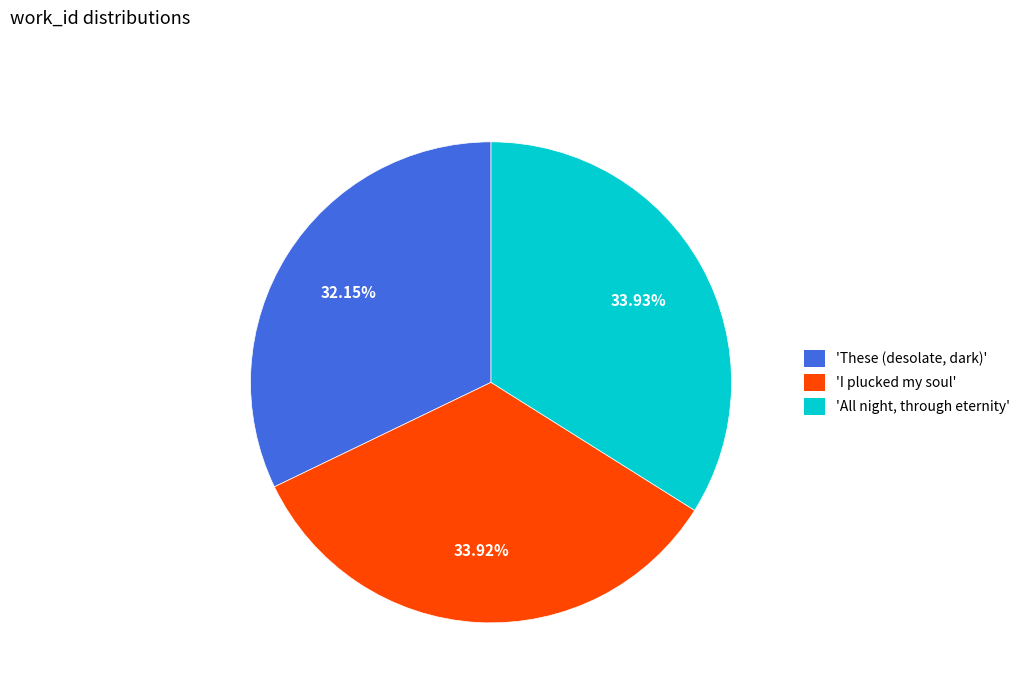

Is there a majority slice in this chart?

No